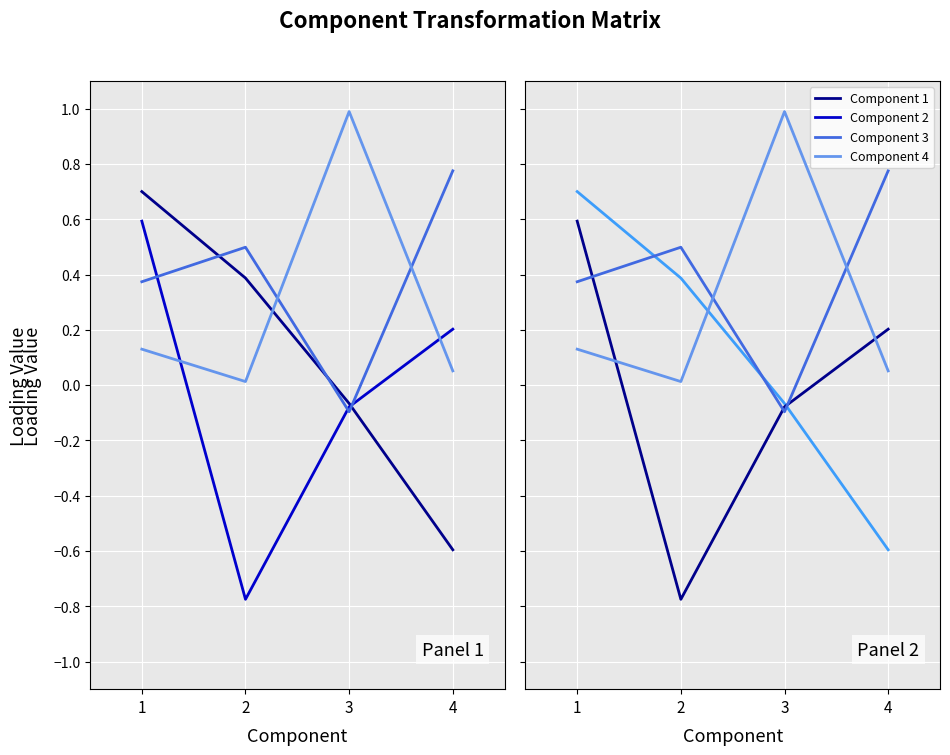

What is the difference between the maximum and minimum values in the Component 4 series?

1.0